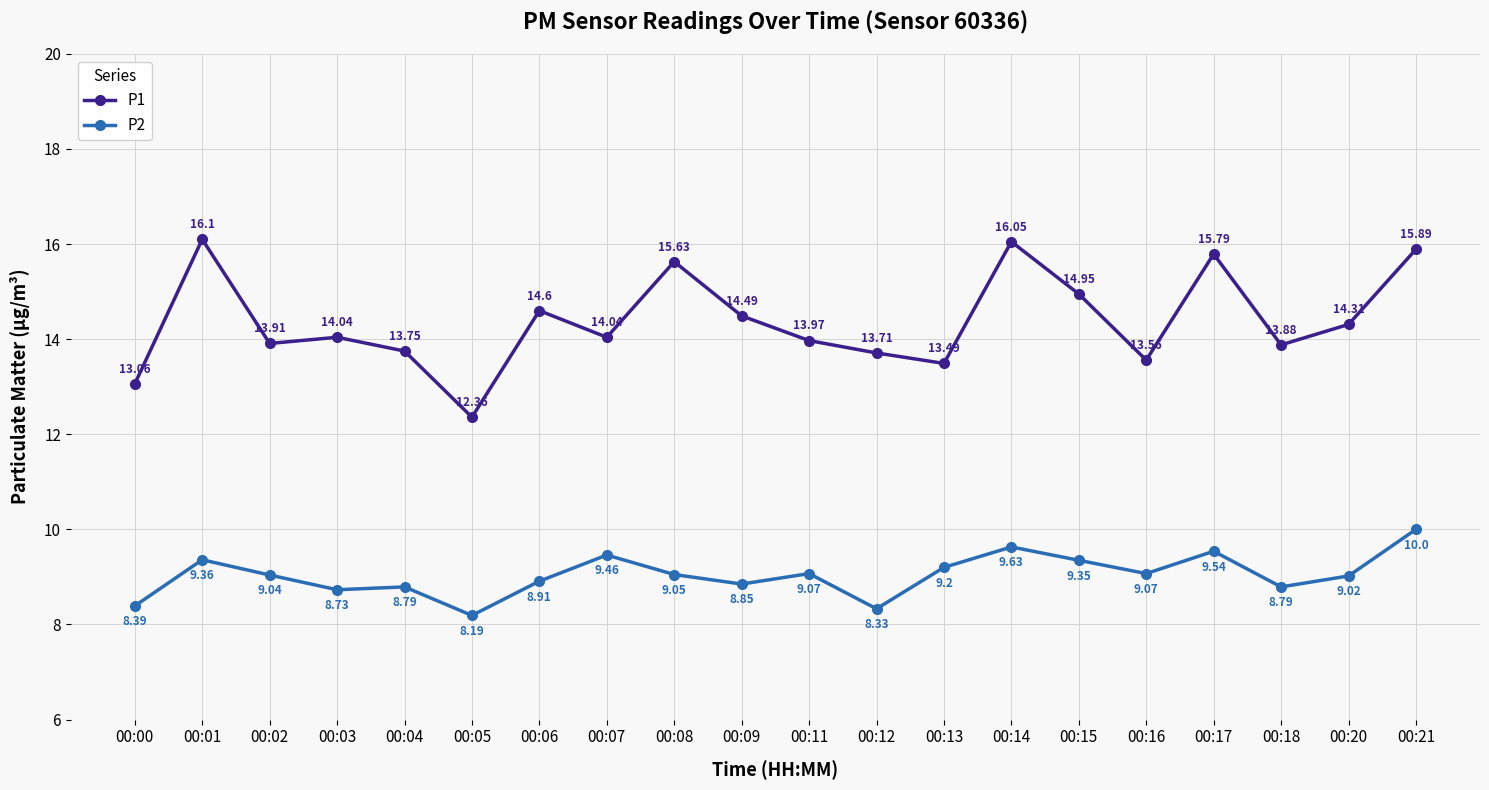

What is the sum of the P1 values at 00:03 and 00:07?

28.1